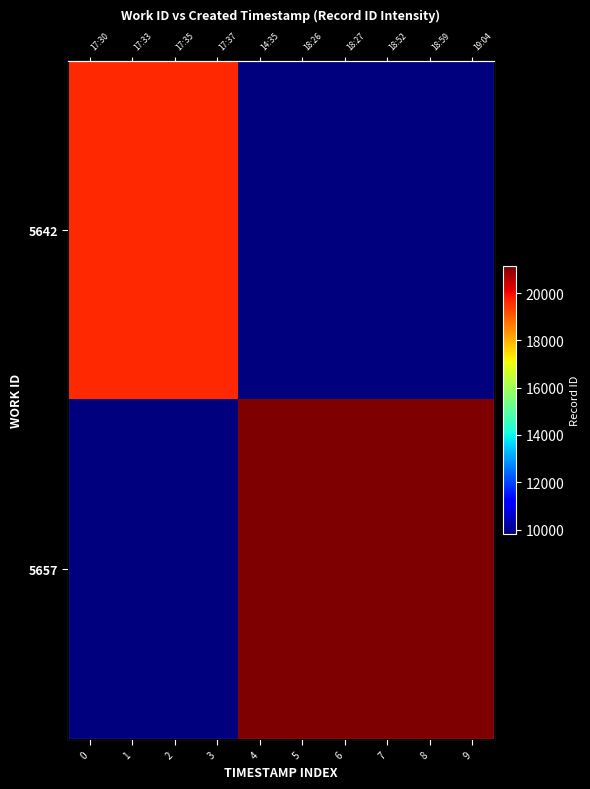

What is the approximate value of 5642 at 8?

9808